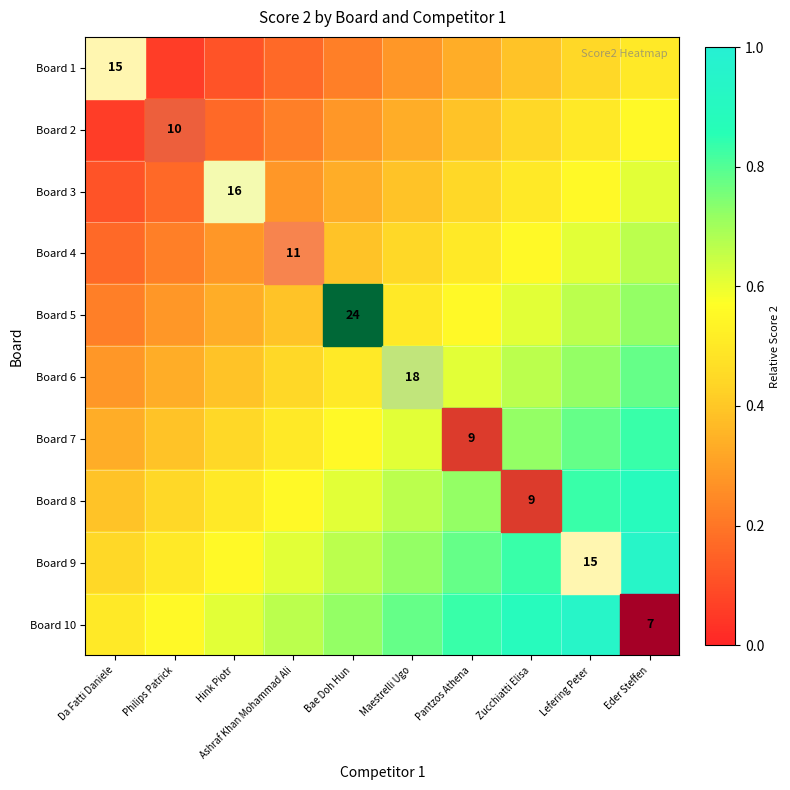

The Board 10 series shows 0.3 at Eder Steffen. True or false?

False